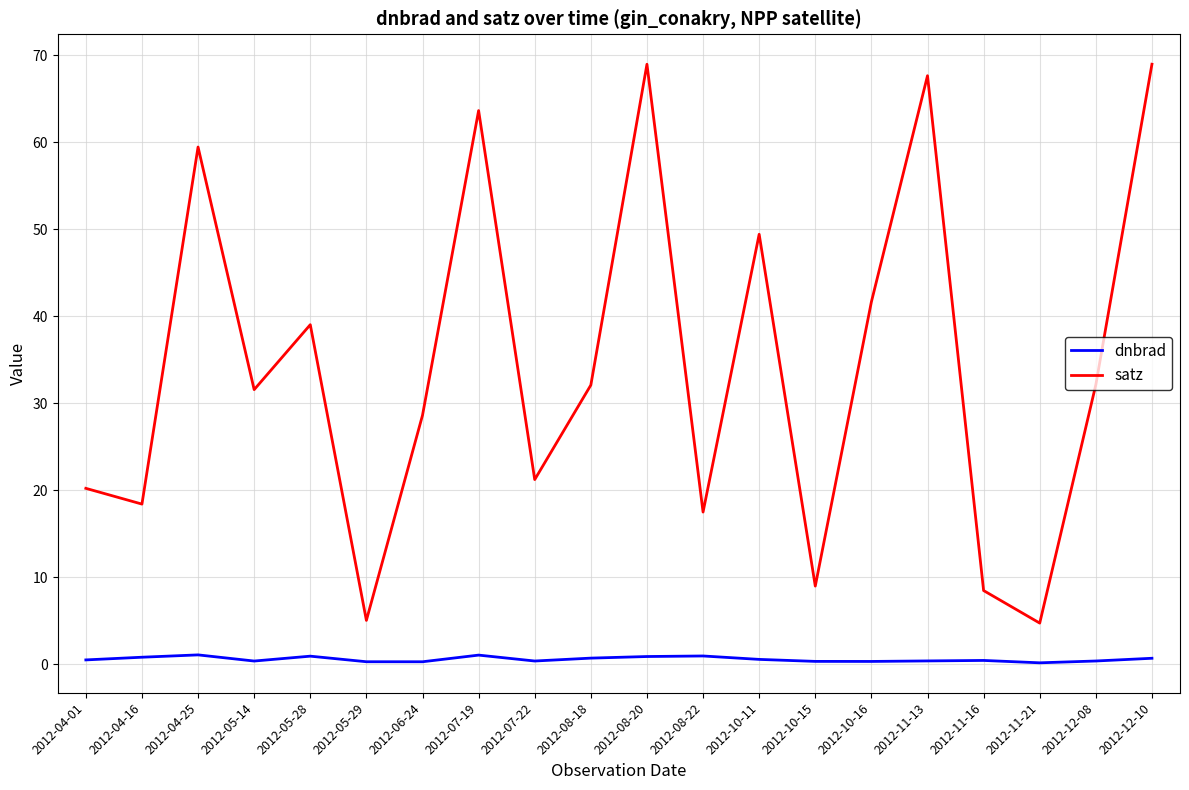

List the series in order of their overall mean, highest first.

satz, dnbrad